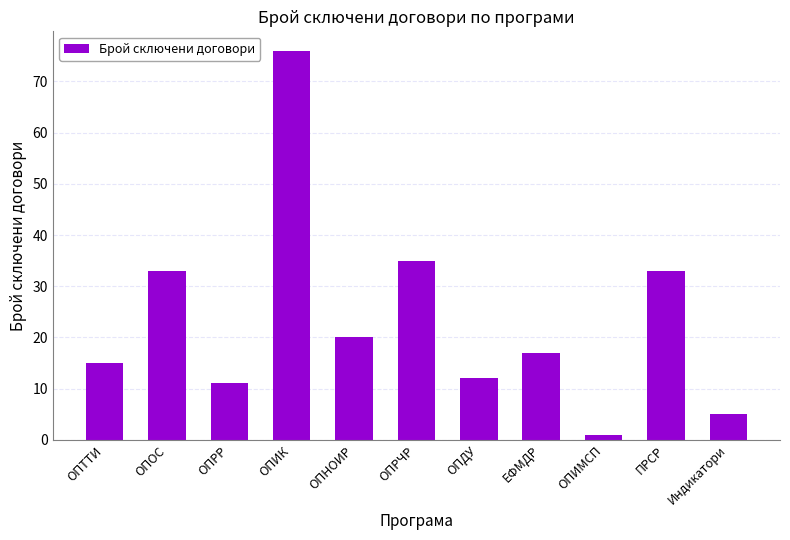

What is the value of the 11th bar from the left?

5